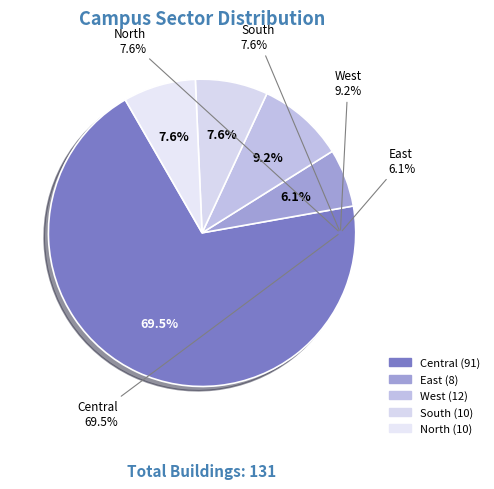

Rank the categories by value from highest to lowest.

Central, West, South, North, East